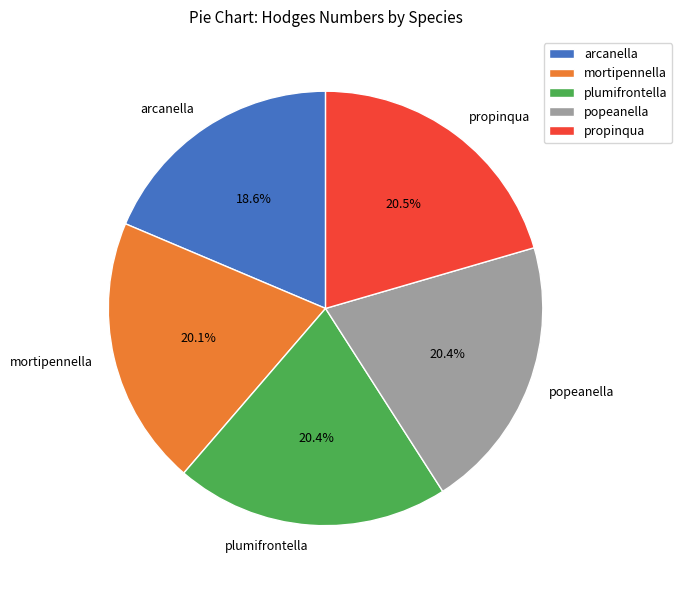

True or false: popeanella accounts for 20% of the total.

True